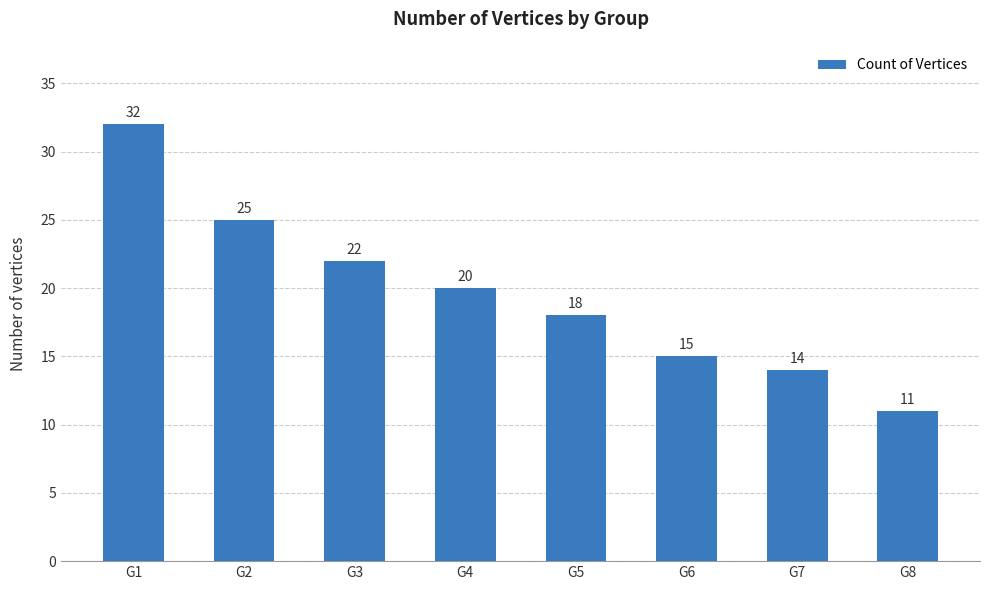

What is the difference between the values at G3 and G1?

10